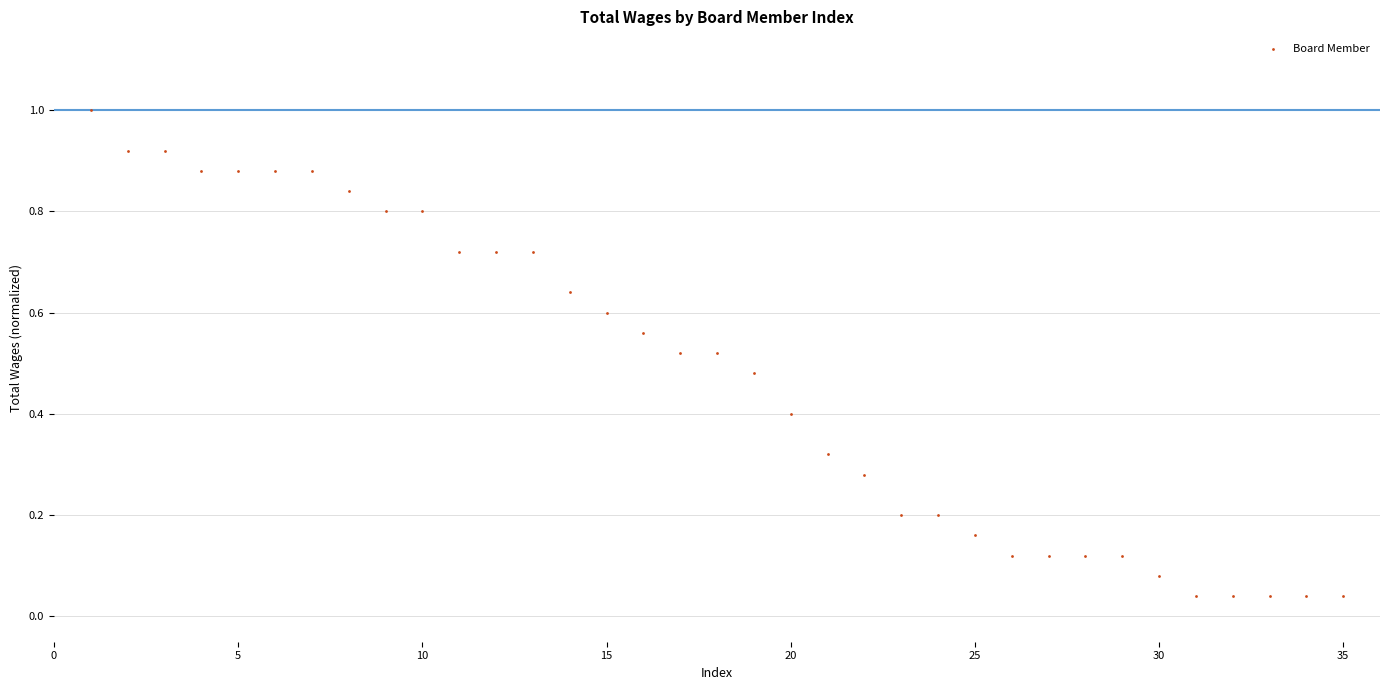

What is the range of X values (max minus min)?

34.0